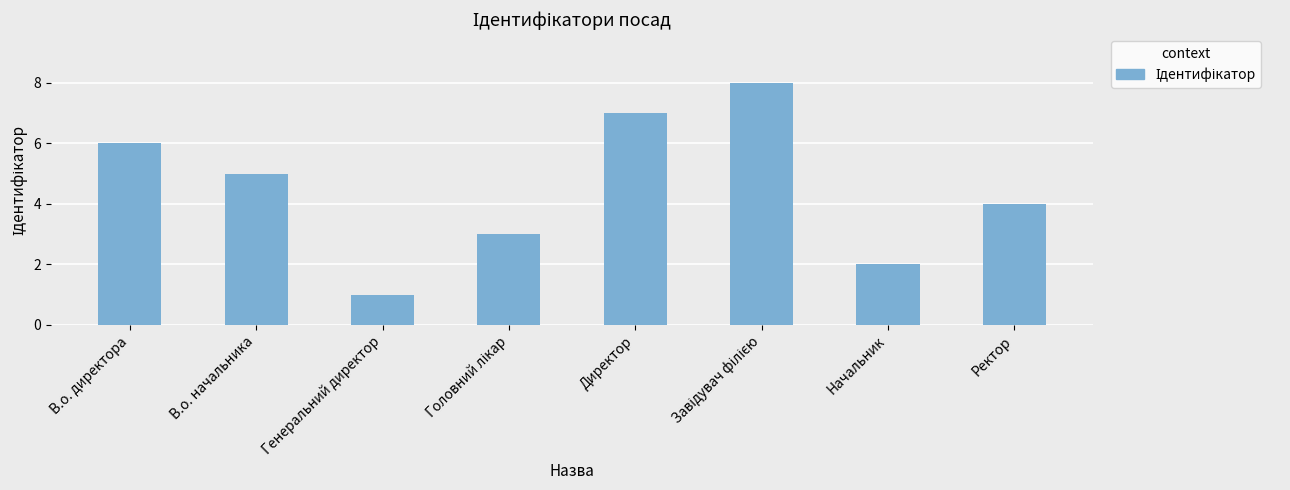

Where does the data first go above 5?

В.о. директора